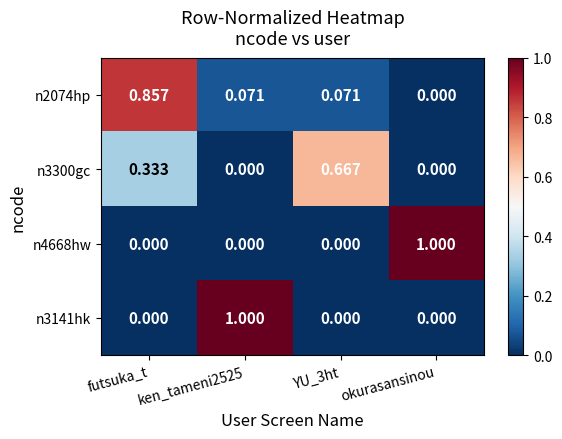

Where is n2074hp nearest to the value 0?

okurasansinou